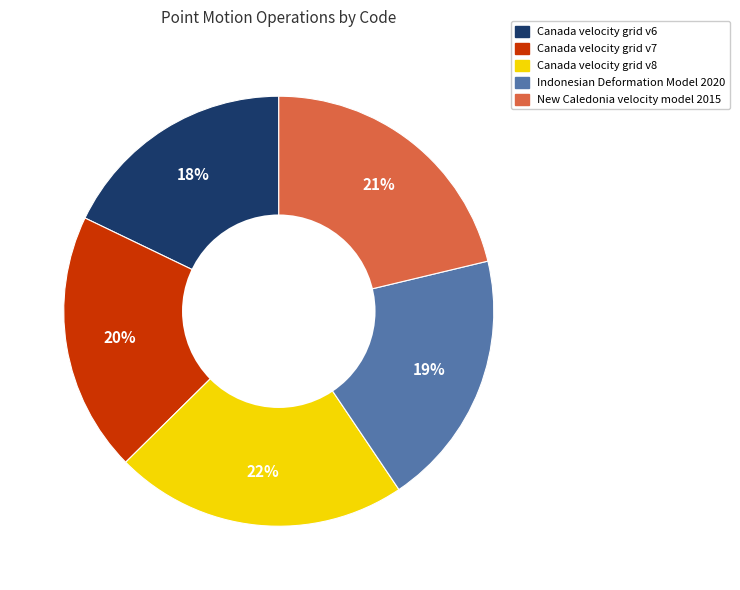

What percentage is the New Caledonia velocity model 2015 slice, to the nearest percent?

21%